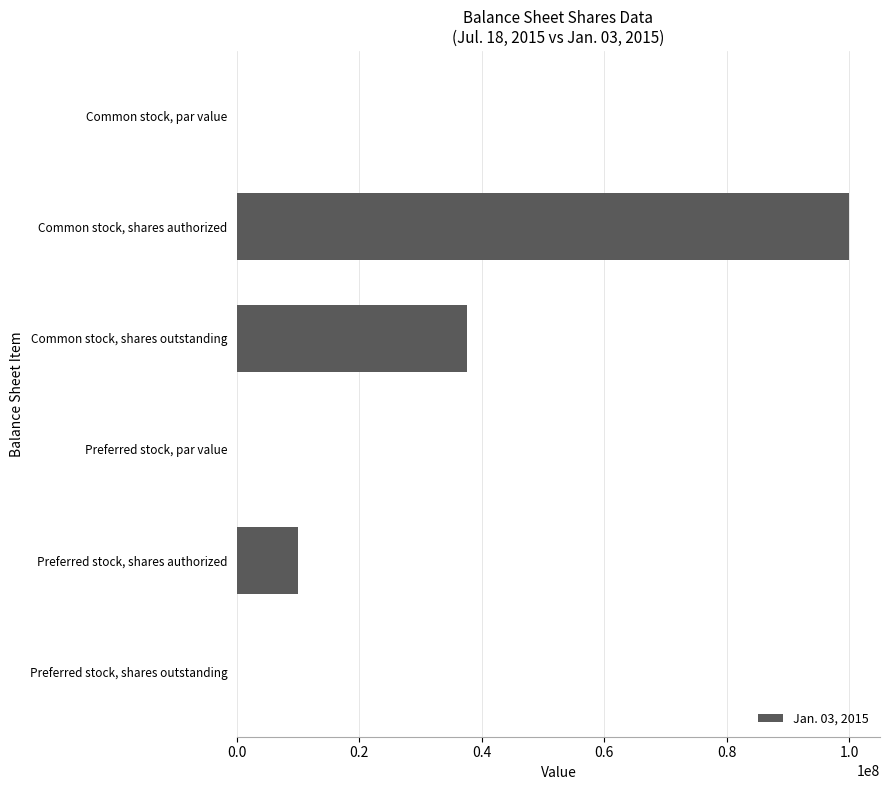

Count the number of categories in the chart.

6